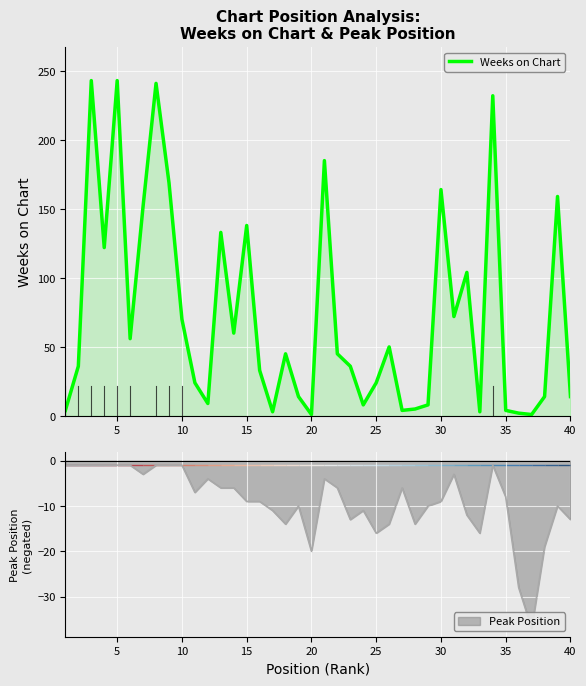

Reading left to right, list all the values displayed in this chart.

4	36	243	122	243	56	152	241	169	70	24	9	133	60	138	33	3	45	14	1	185	45	36	8	24	50	4	5	8	164	72	104	3	232	4	2	1	14	159	14